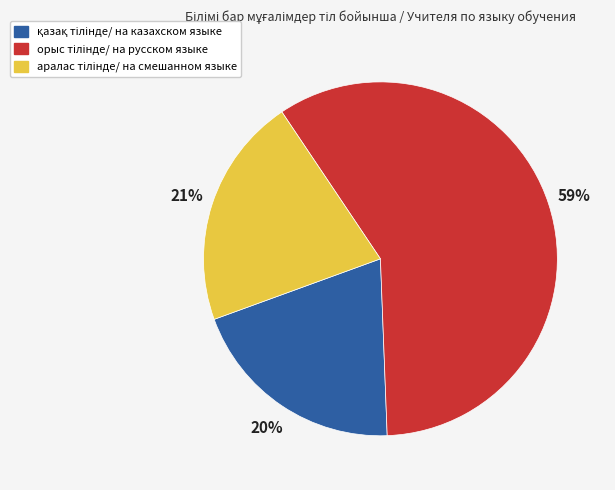

To the nearest percent, what is the average slice percentage?

33%